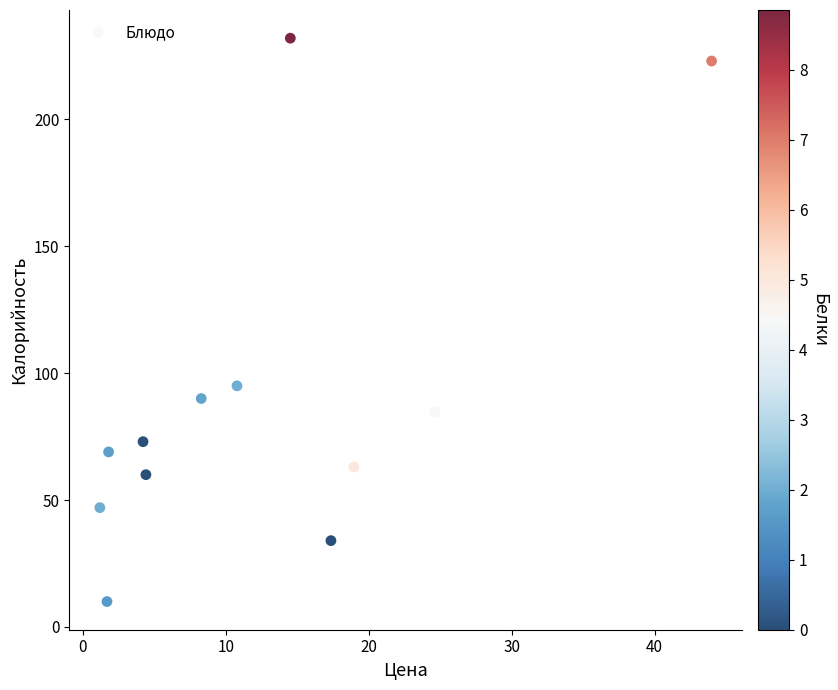

What is the average X value?

12.7